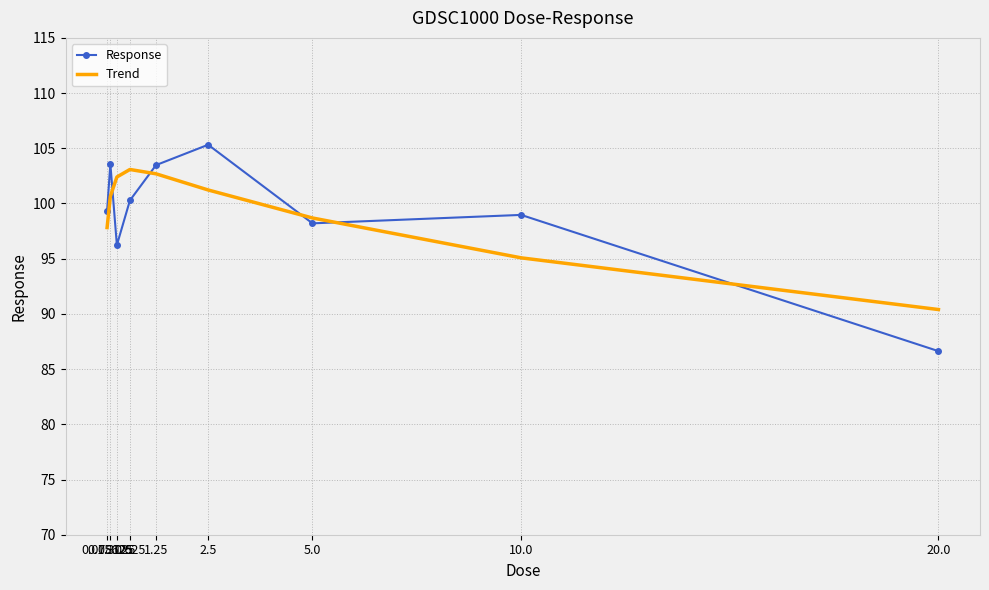

The Response series shows 99.3 at 0.078125. True or false?

True